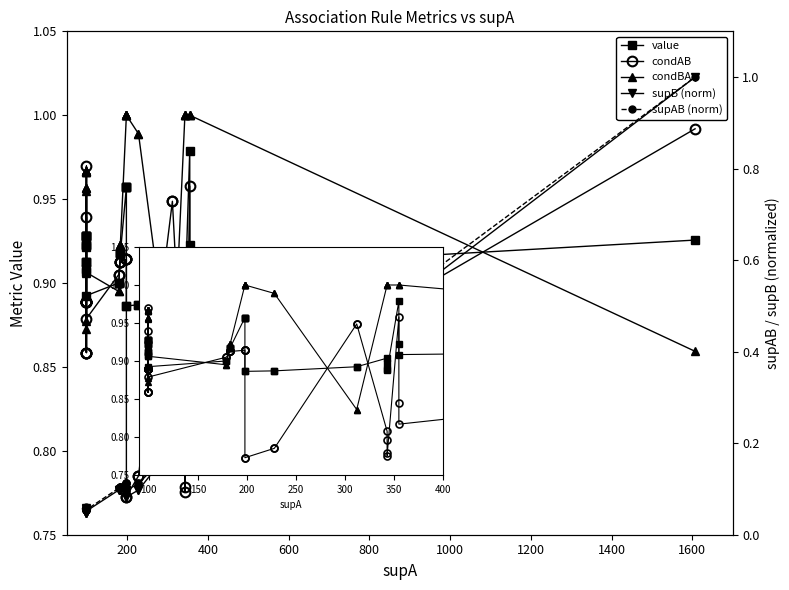

At how many categories does at least one series exceed 0?

40